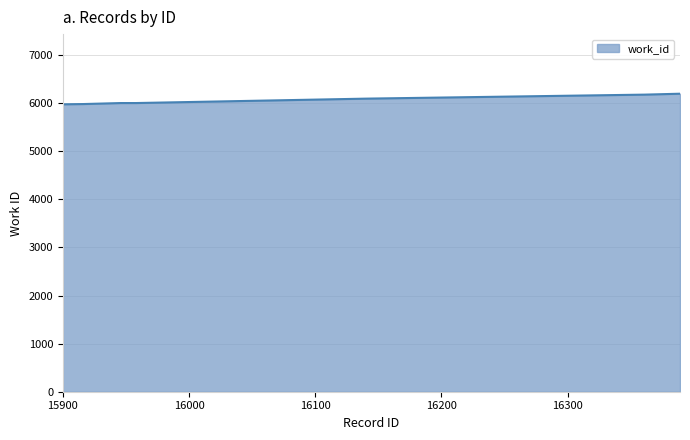

What is the minimum value shown in the chart?

5976